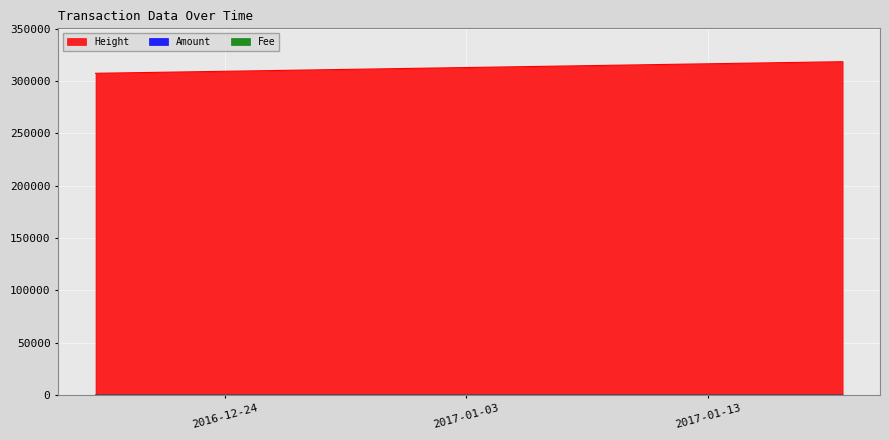

The Fee series shows 1 at 2016-12-18 15:14:33. True or false?

False